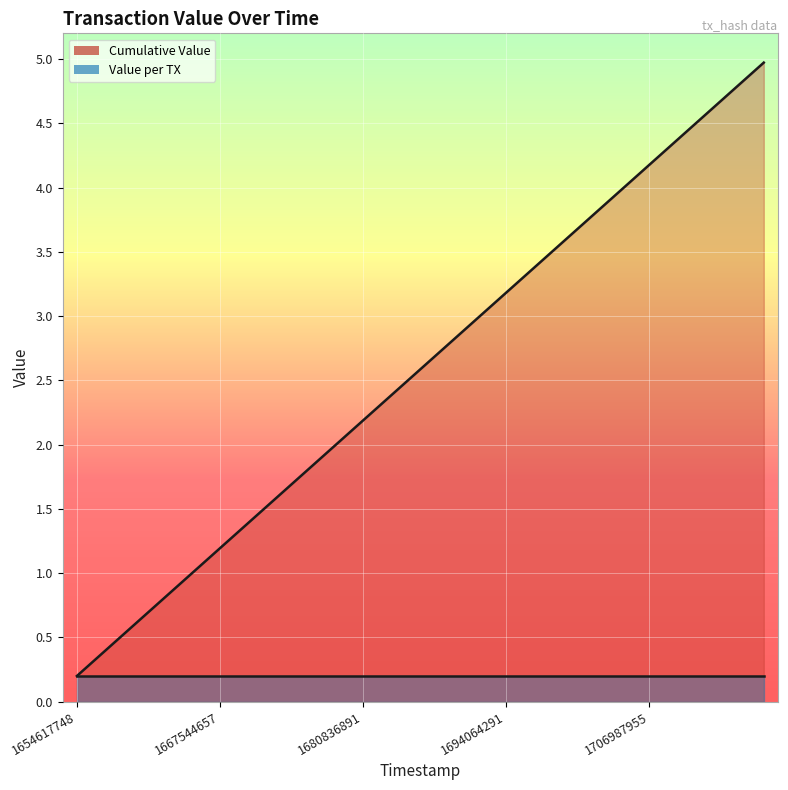

What is the maximum value shown in the chart?

5.0